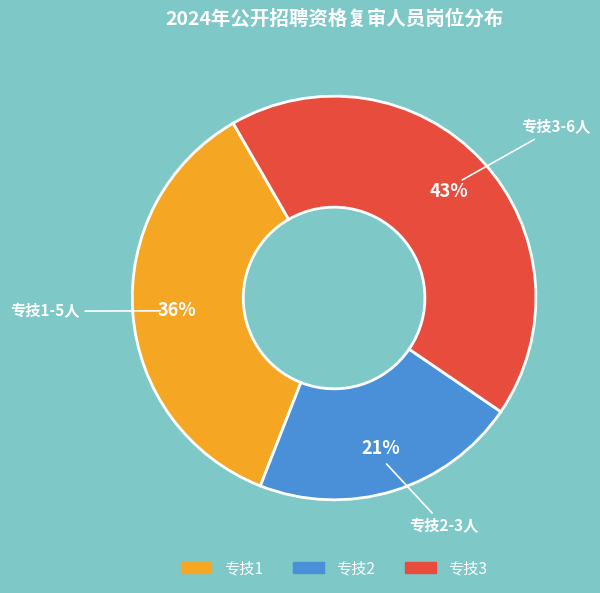

How many slices are in this pie chart?

3